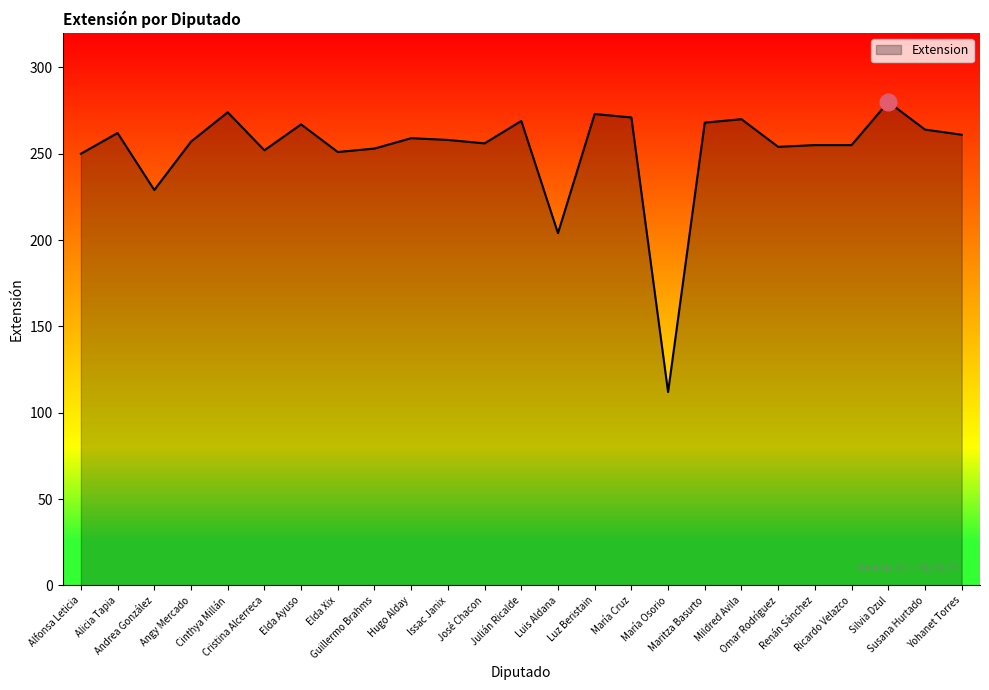

What is the difference between the maximum and minimum values?

168